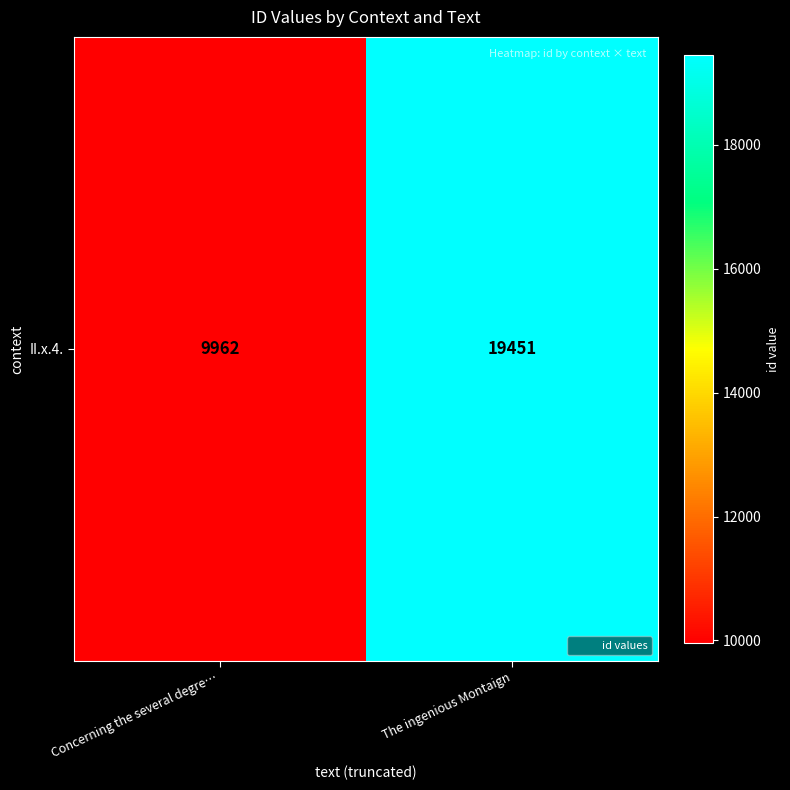

How many categories are shown in the chart?

2